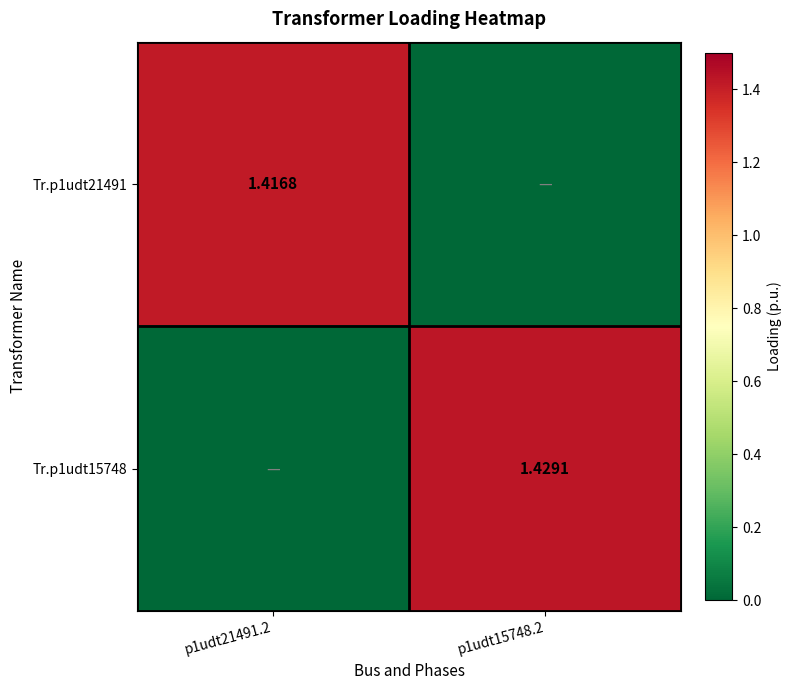

What is the average value of the Tr.p1udt15748 series?

0.7